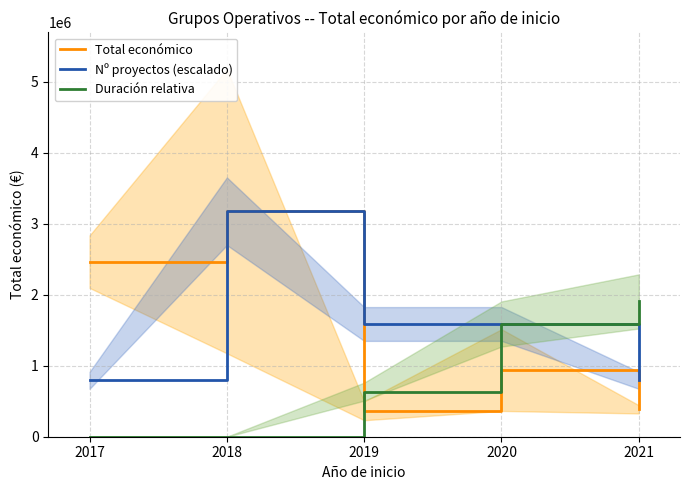

Which category has the highest value across all series?

2018